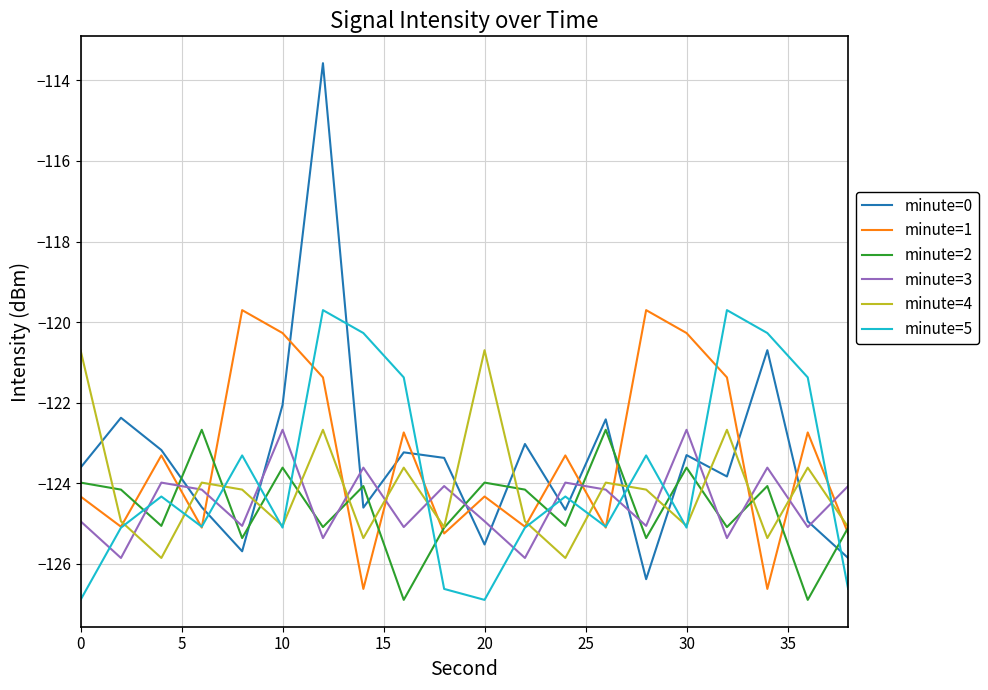

What is the maximum value for minute=1?

-119.7